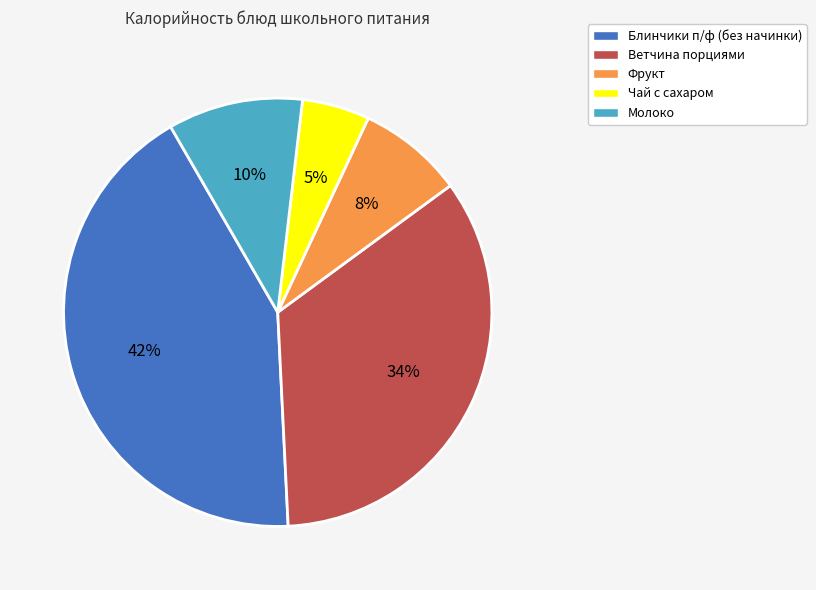

Which category has the biggest portion of the pie?

Блинчики п/ф (без начинки)